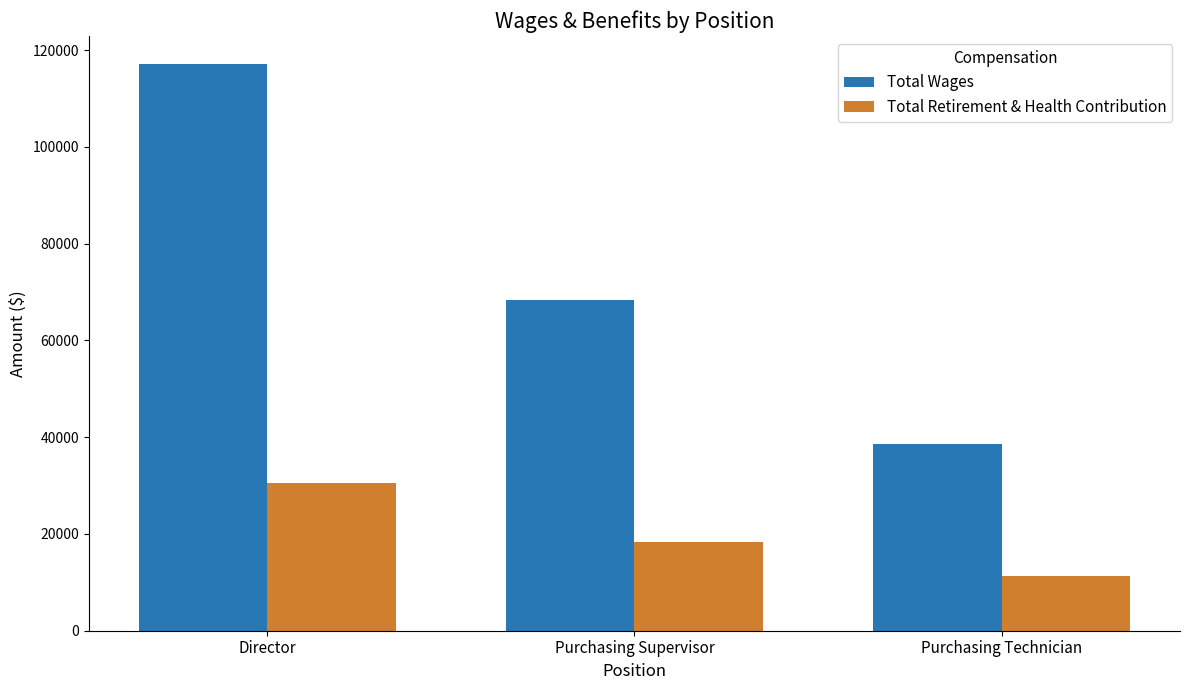

List the series in order of their peak value, highest first.

Total Wages, Total Retirement & Health Contribution